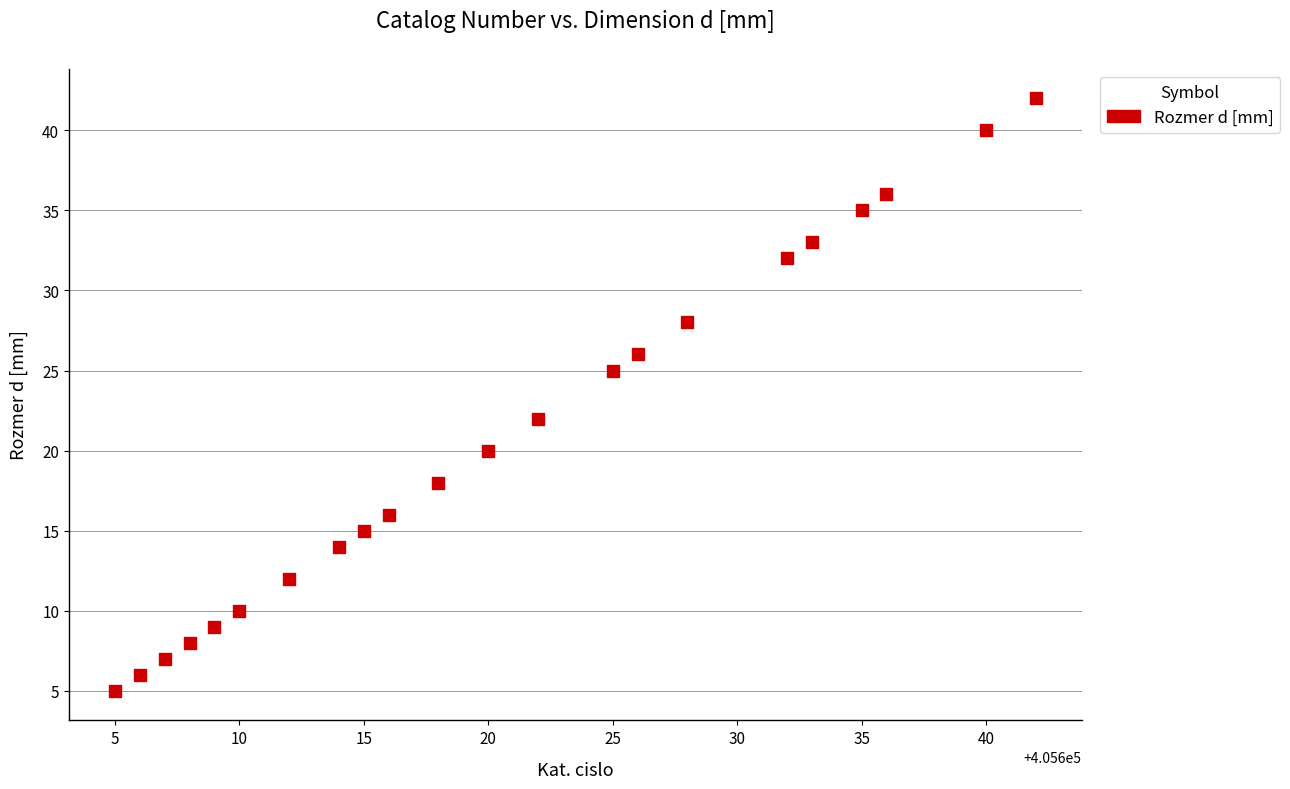

What is the range of Y values (max minus min)?

37